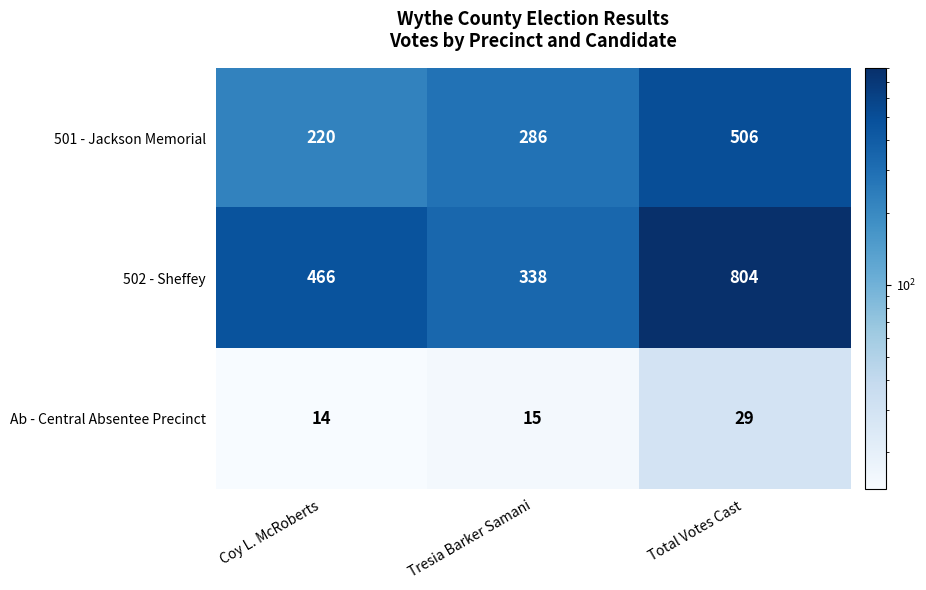

Which series has the largest total across all categories?

502 - Sheffey